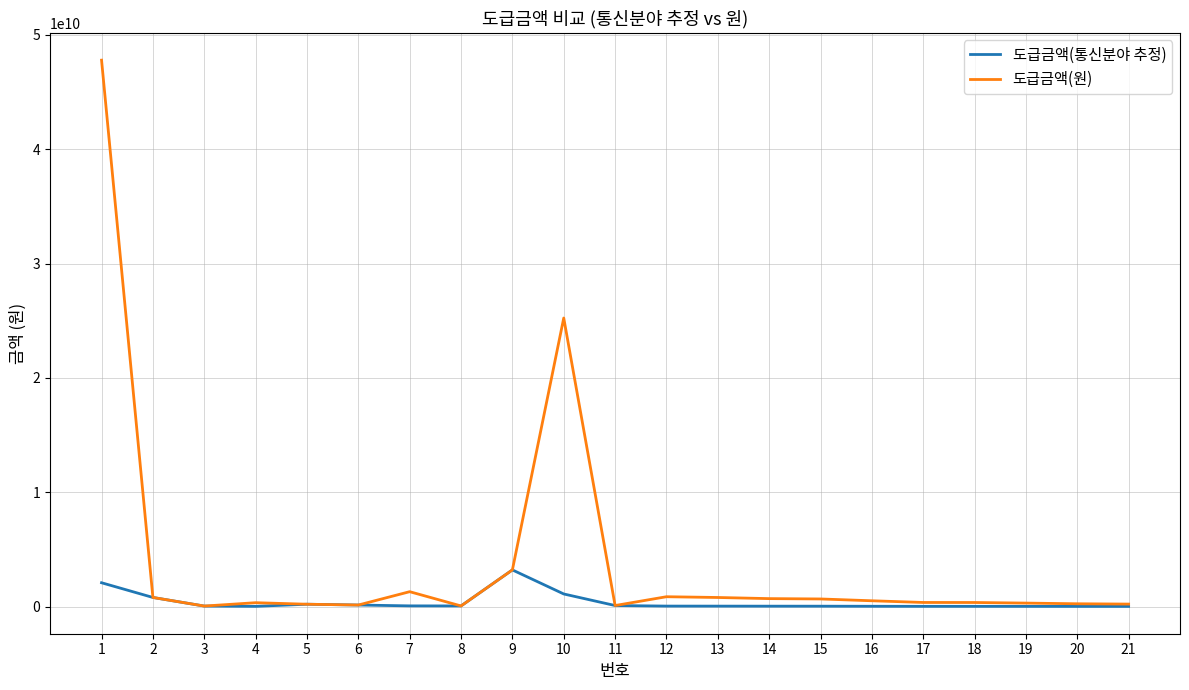

The value of 도급금액(통신분야 추정) at 9 is 4888188070.0. True or false?

False